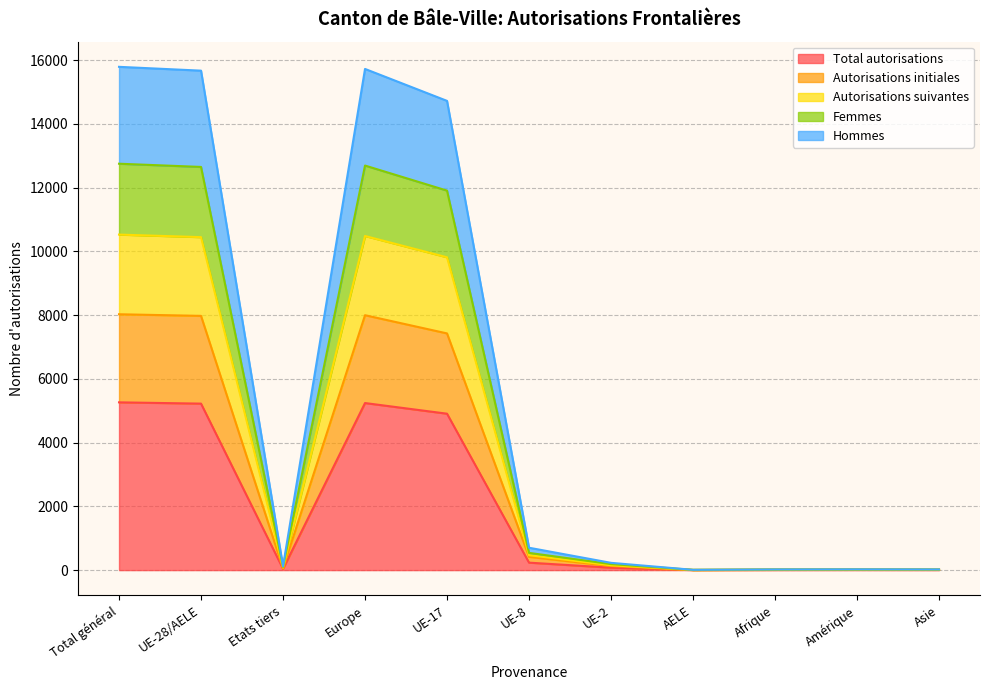

Does the chart display data point markers on the line(s)?

No